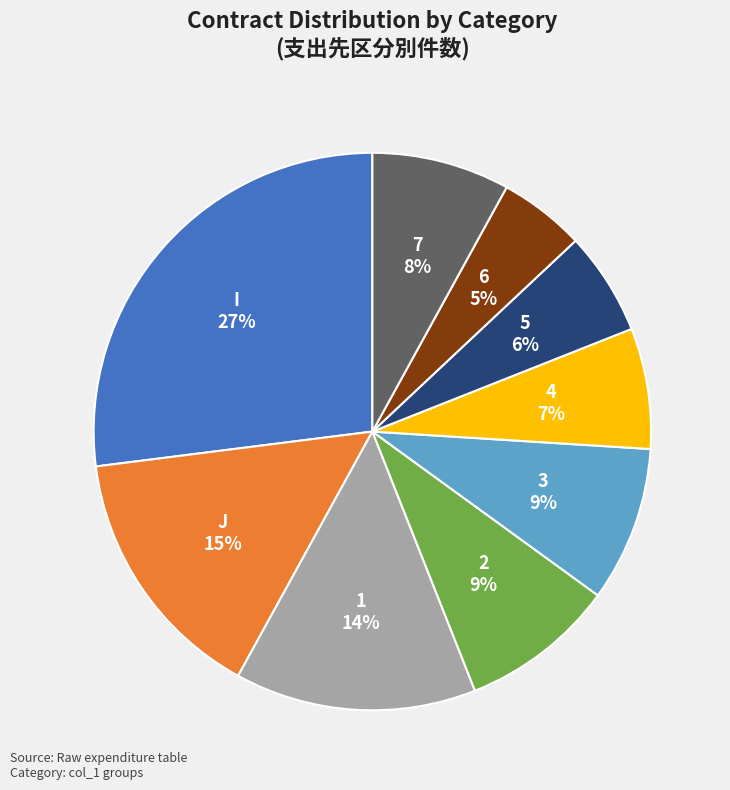

How many slices are in this pie chart?

9